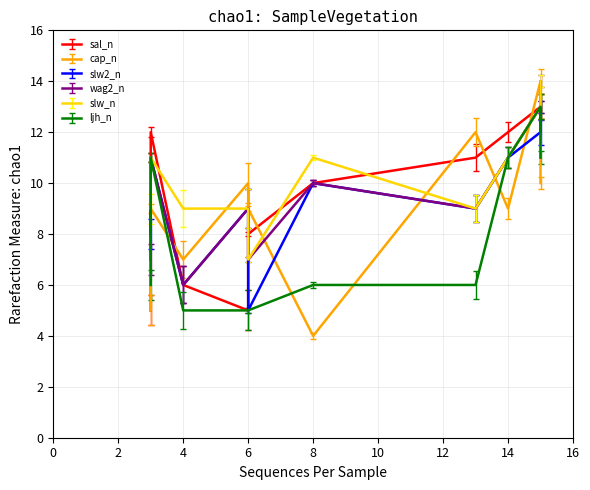

True or false: slw2_n has a value of 17 at 15.

False